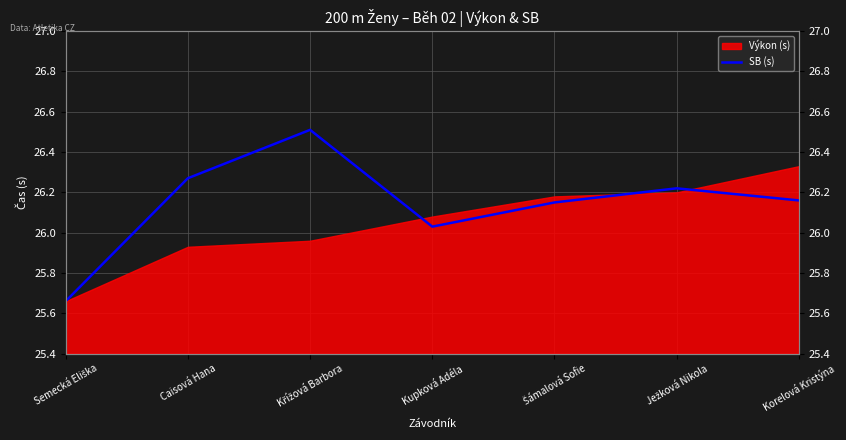

List the labels in order of value, smallest first.

Semecká Eliška, Kupková Adéla, Šámalová Sofie, Korelová Kristýna, Ježková Nikola, Caisová Hana, Křížová Barbora